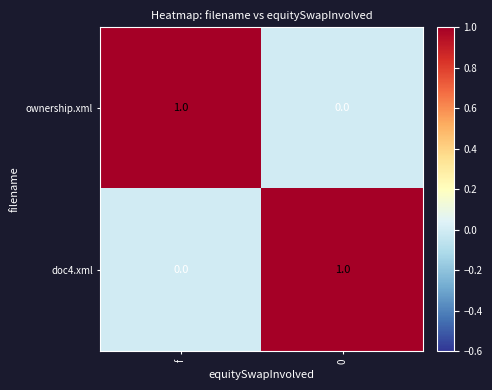

Count the number of data series in this chart.

2